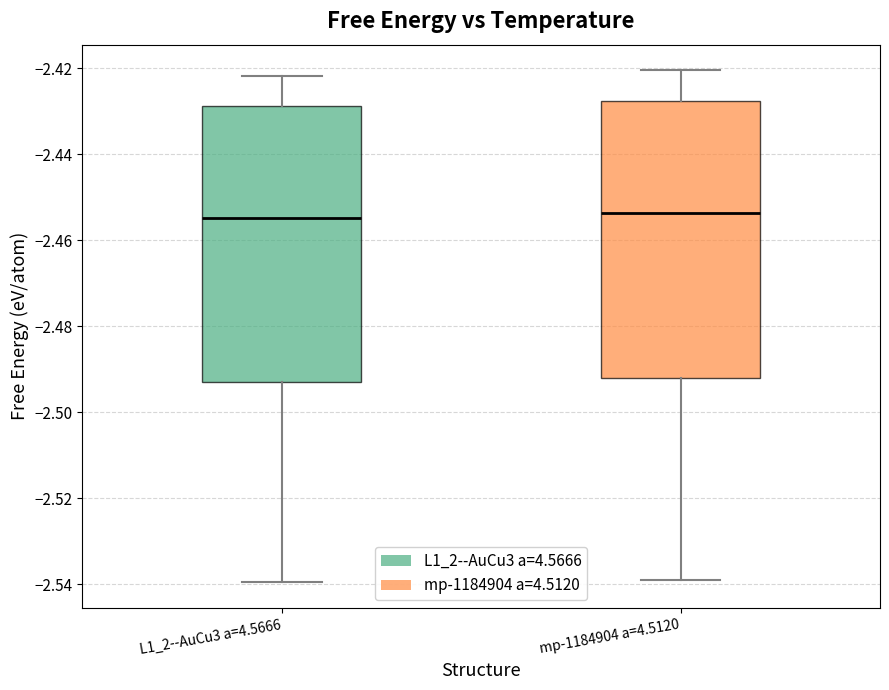

Reading left to right, read every box against the y-axis: the position of its median line, the range the box covers, and the ends of its whiskers. The values are not printed on the chart, so give them approximately, as read against the axis.

L1_2--AuCu3 a=4.5666: median -2.454, box -2.492 to -2.428, whiskers -2.540 to -2.422
mp-1184904 a=4.5120: median -2.454, box -2.492 to -2.428, whiskers -2.538 to -2.420